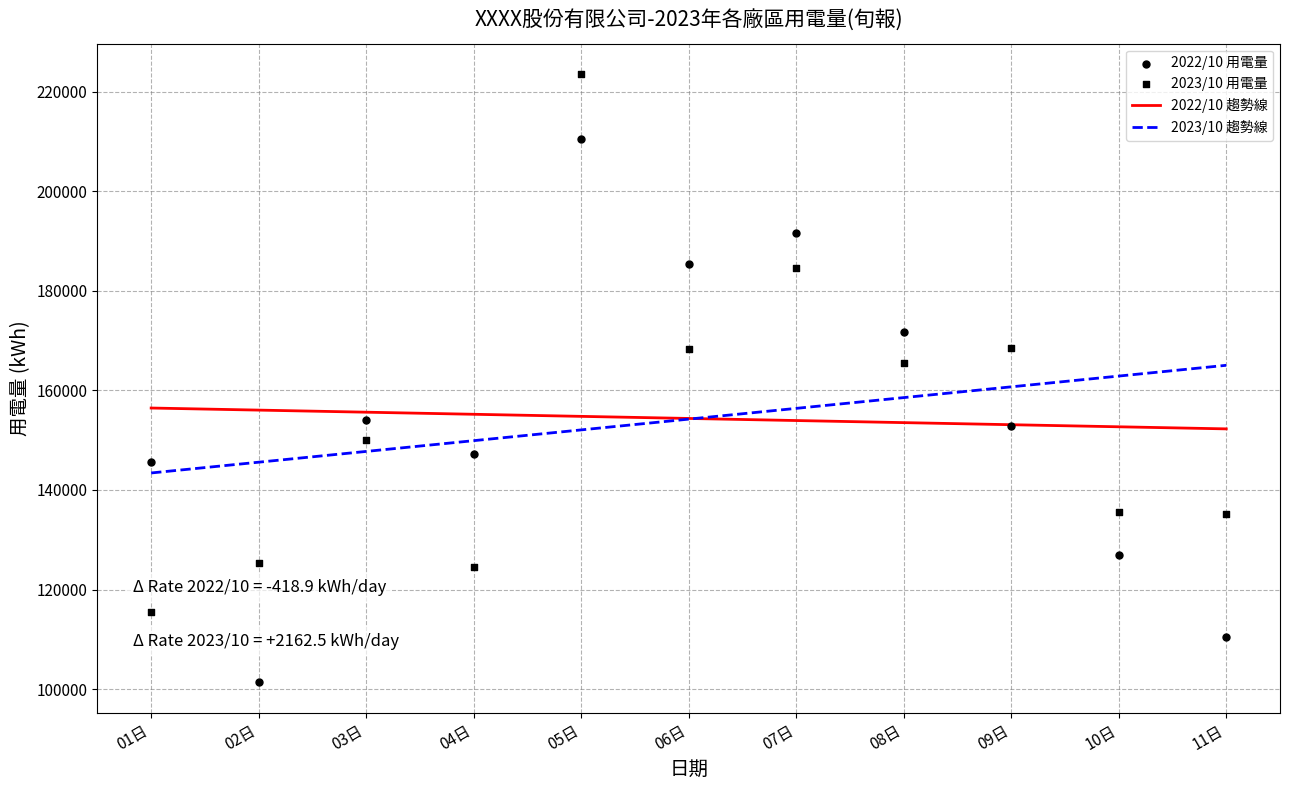

At which category is the sum across all series the highest?

05日